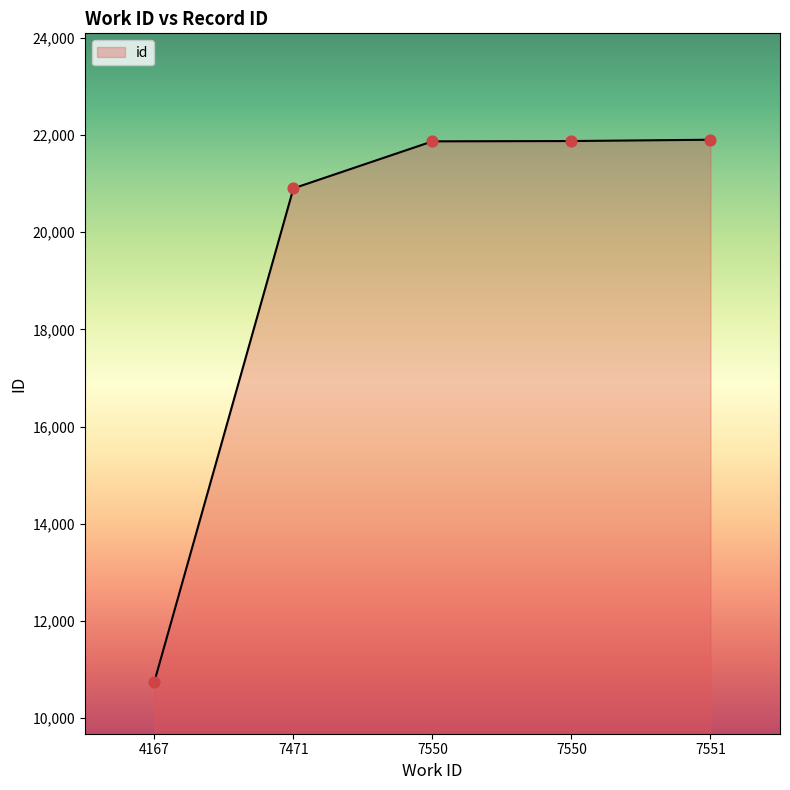

Does the chart have visible grid lines?

No